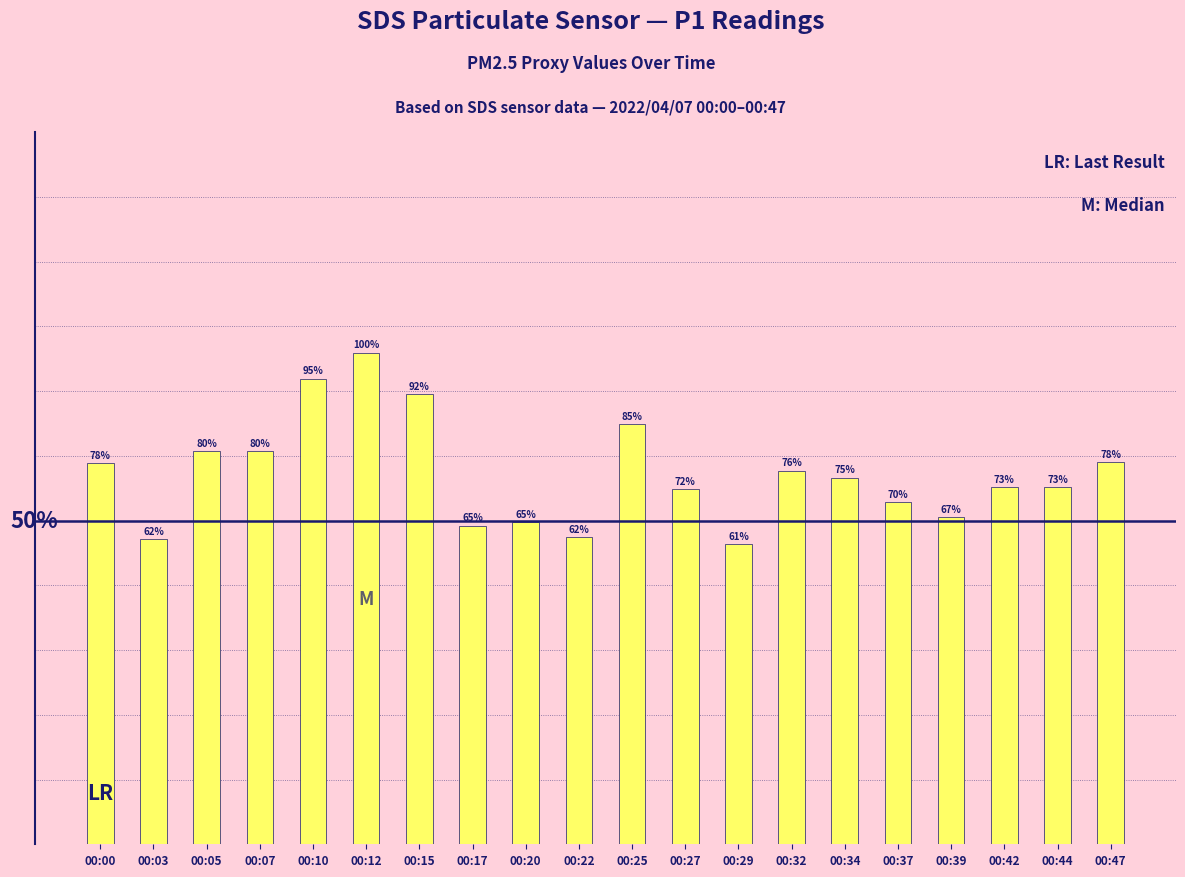

What is the change in value from 00:07 to 00:17?

-11.4